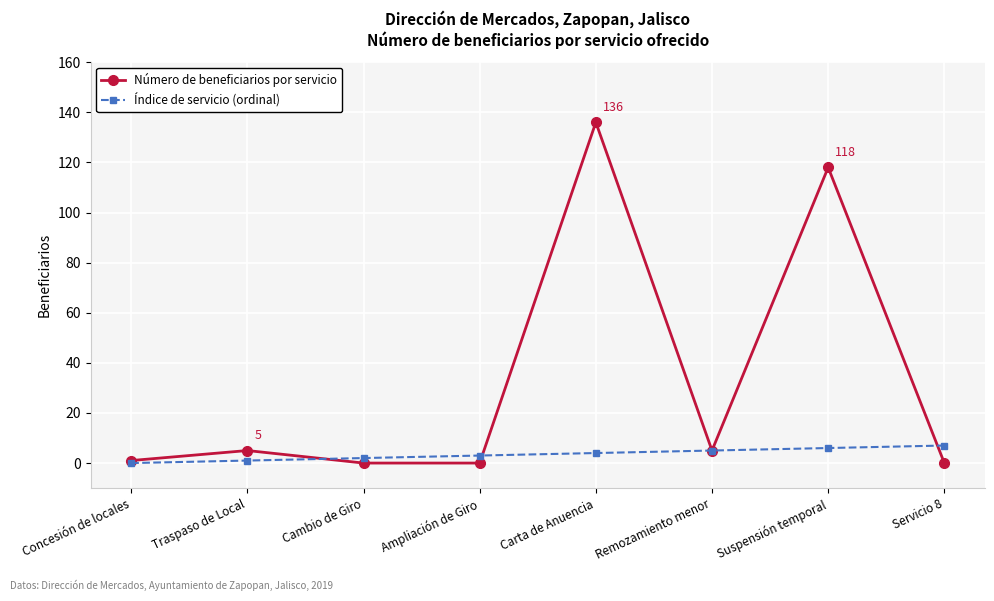

Which series changed the most between Suspensión temporal and Servicio 8?

Número de beneficiarios por servicio